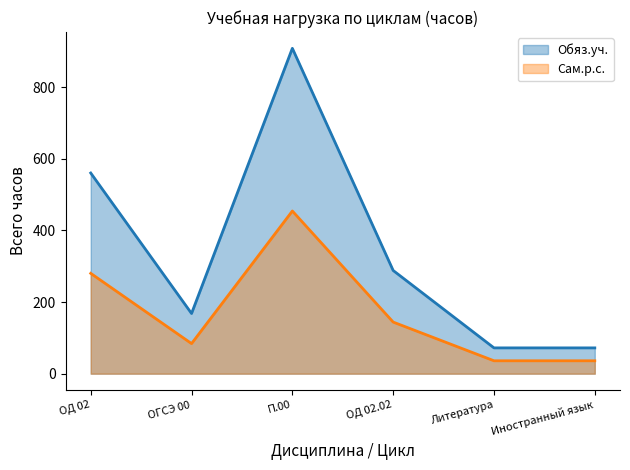

What is the smallest value displayed?

36